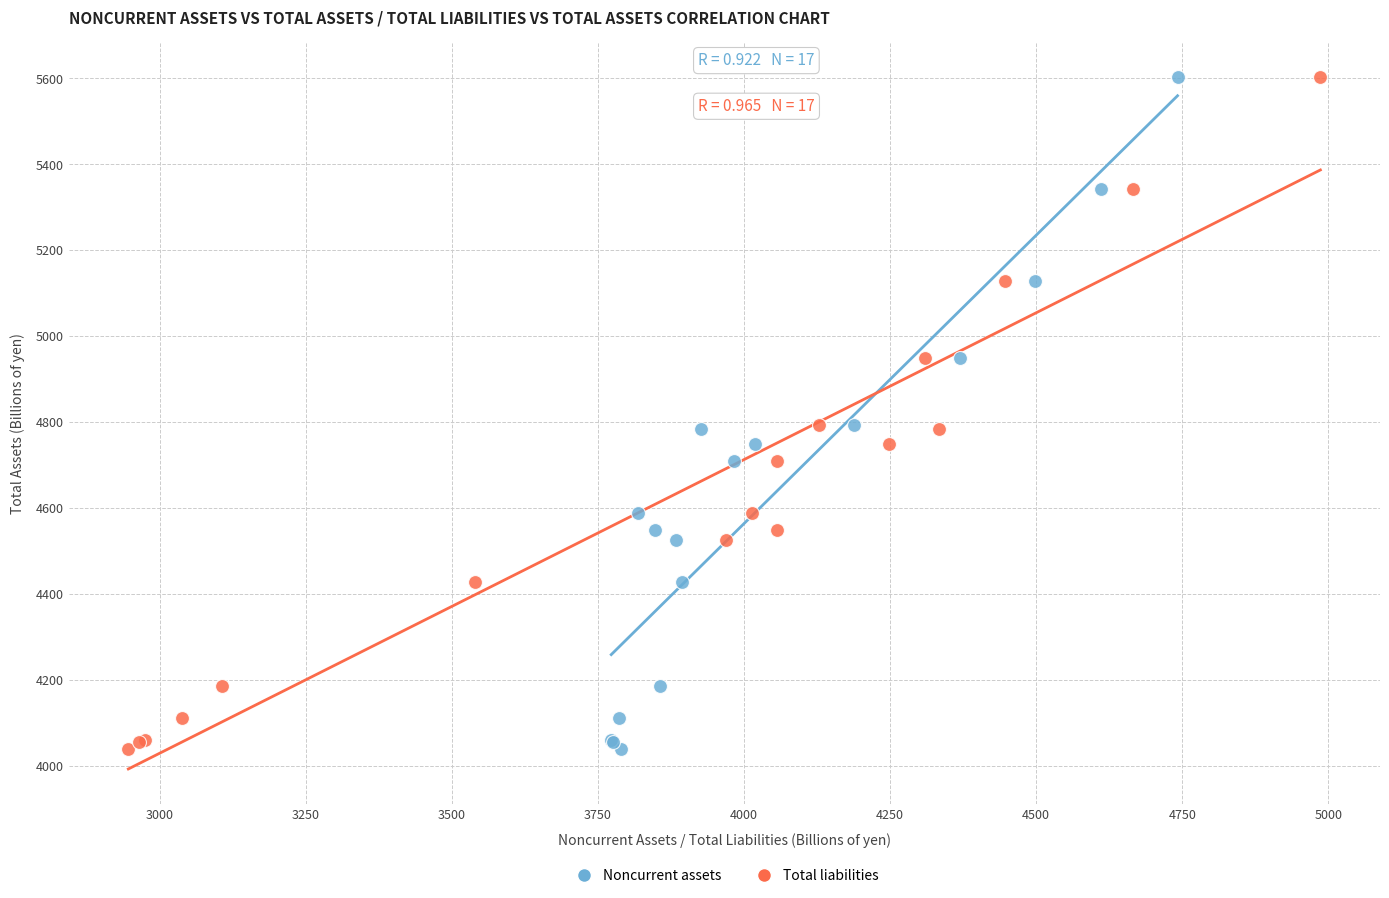

What are all the series names shown in the legend?

Noncurrent assets, Total liabilities